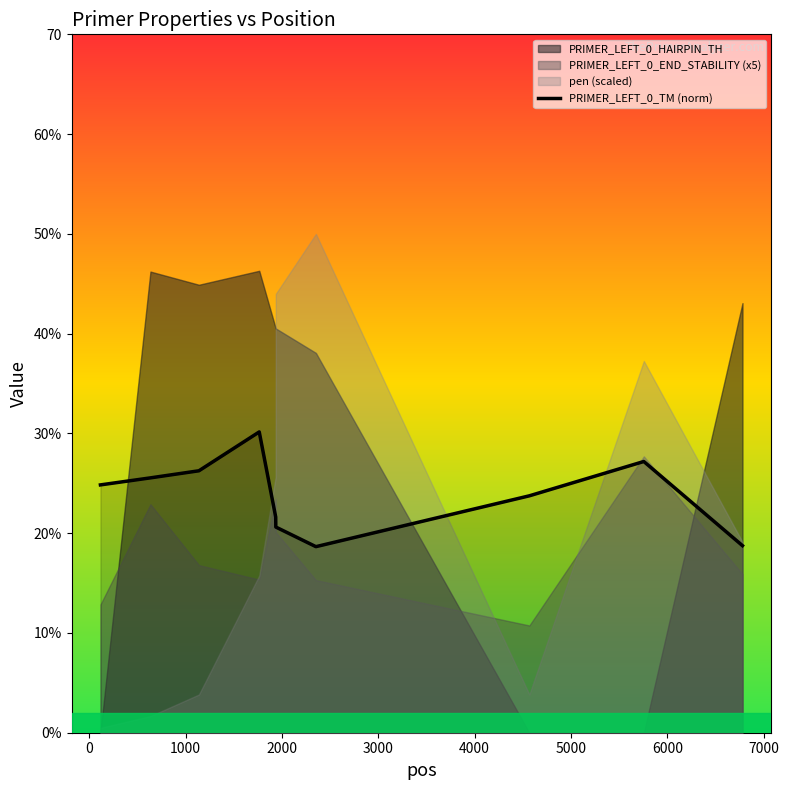

What is the sum of all values?

237.3